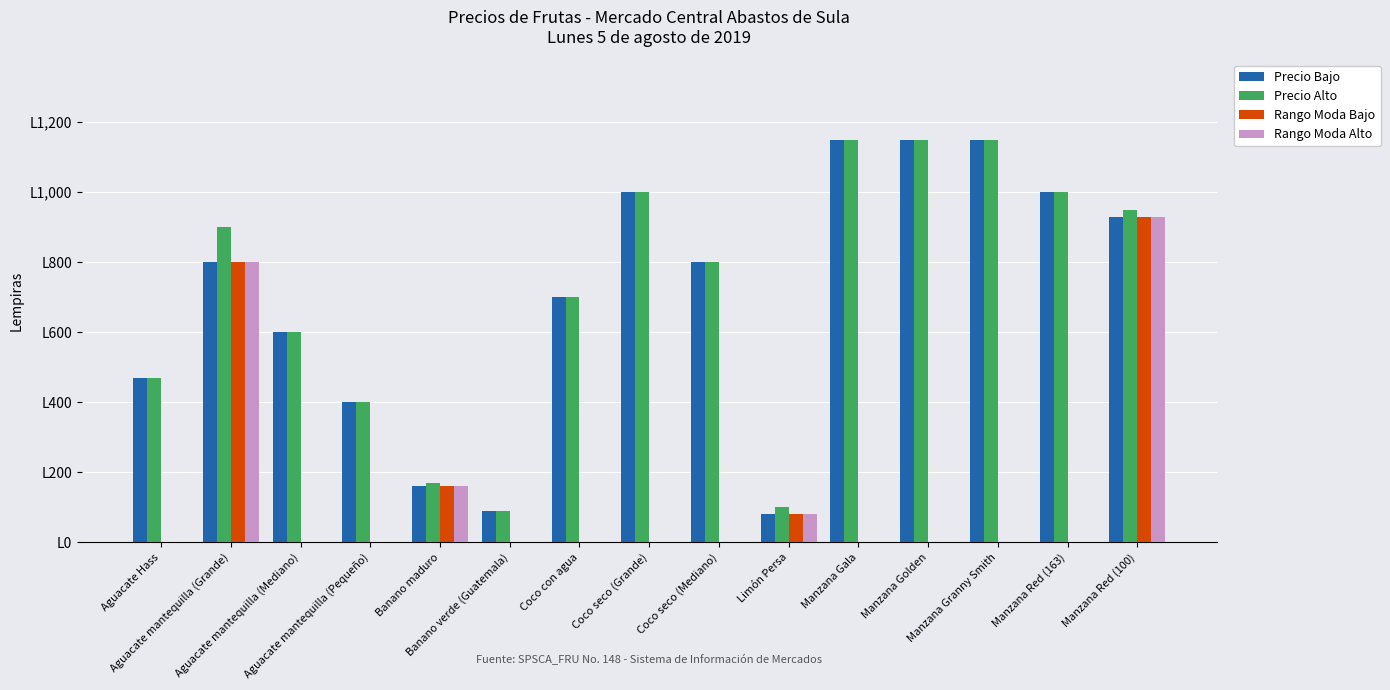

What are all the series names shown in the legend?

Precio Bajo, Precio Alto, Rango Moda Bajo, Rango Moda Alto